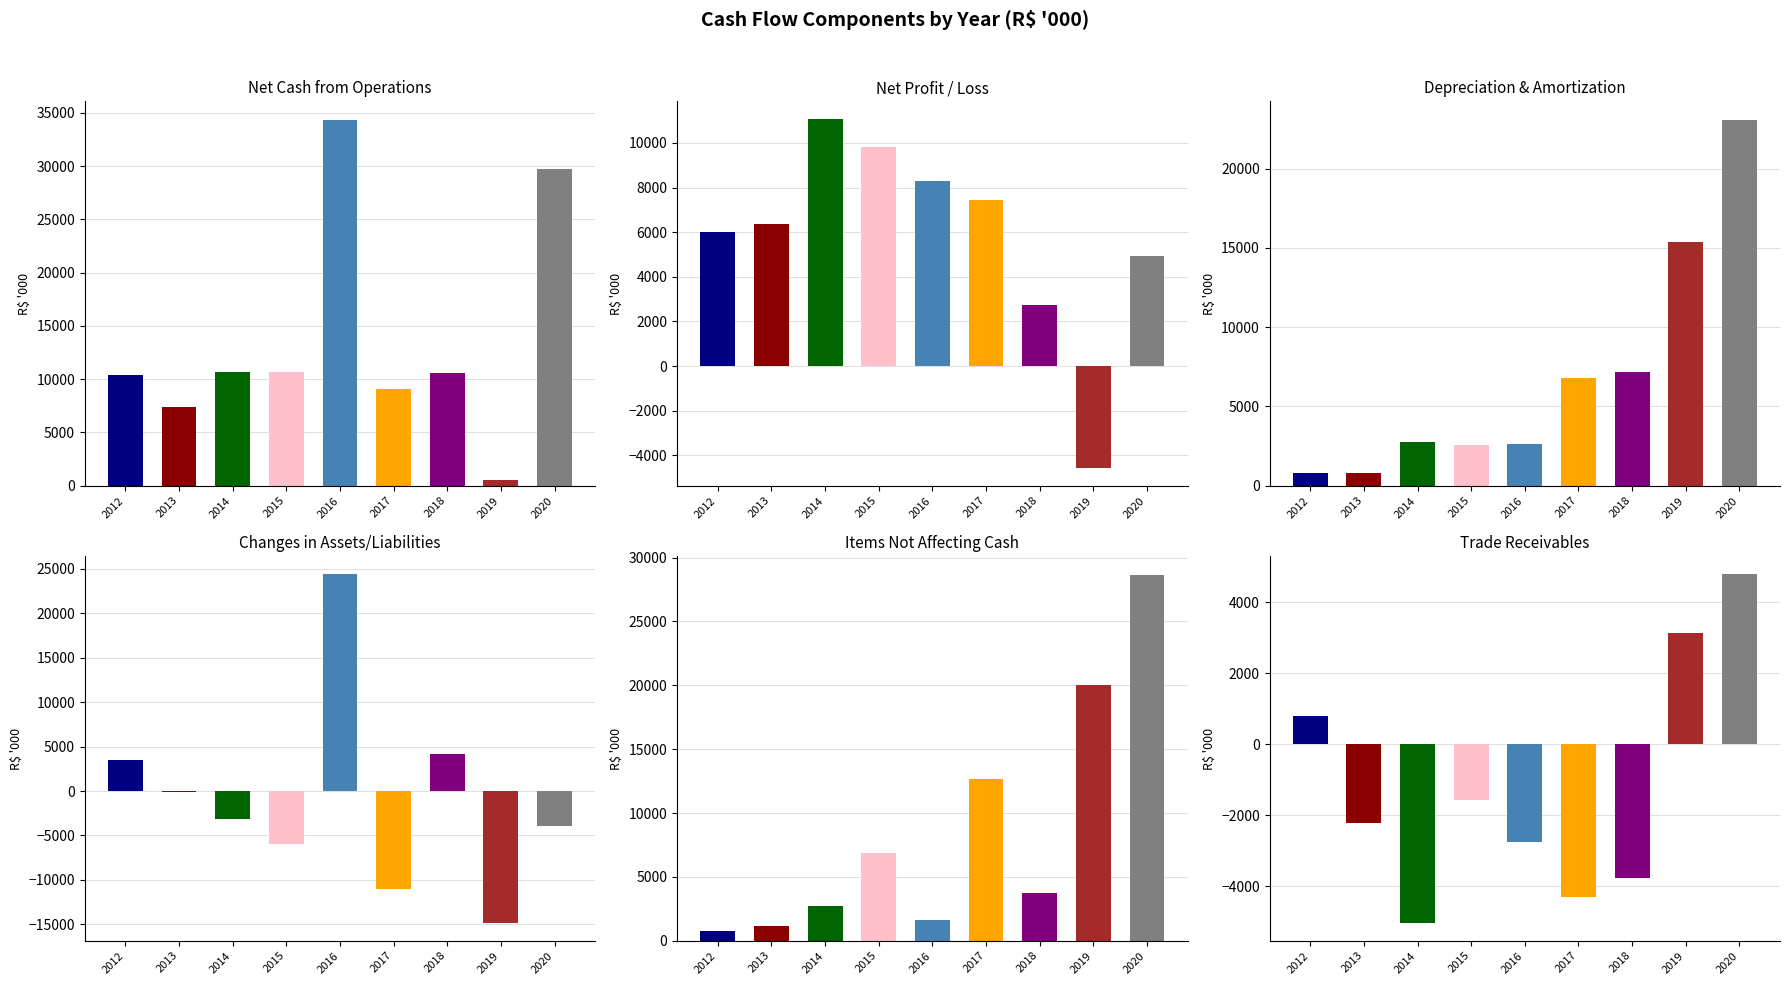

Which series has the largest range (max minus min)?

Changes in assets/liabilities